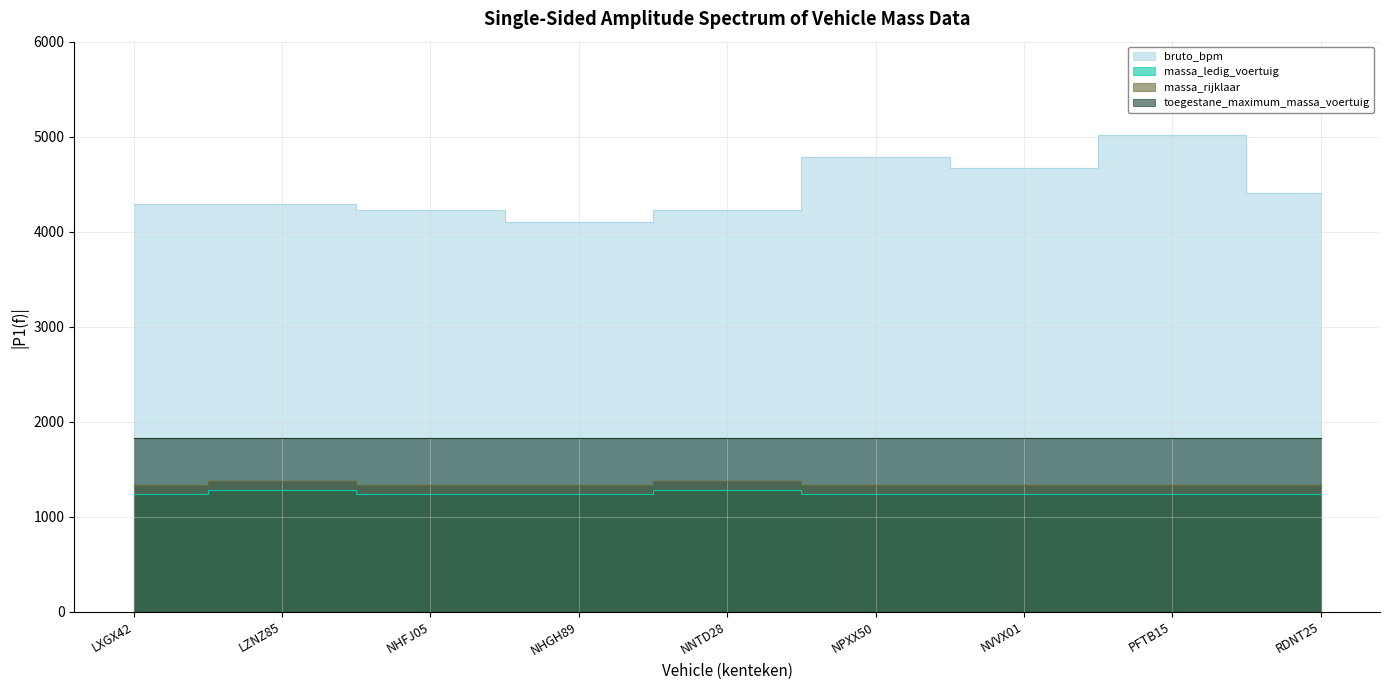

Is the value of bruto_bpm at NPXX50 greater than the value of massa_rijklaar at PFTB15?

Yes